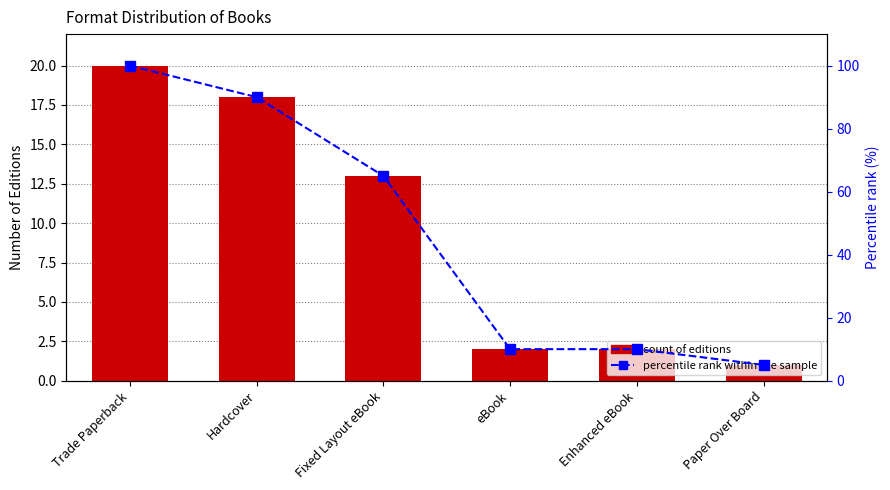

How many data points does each series have?

6